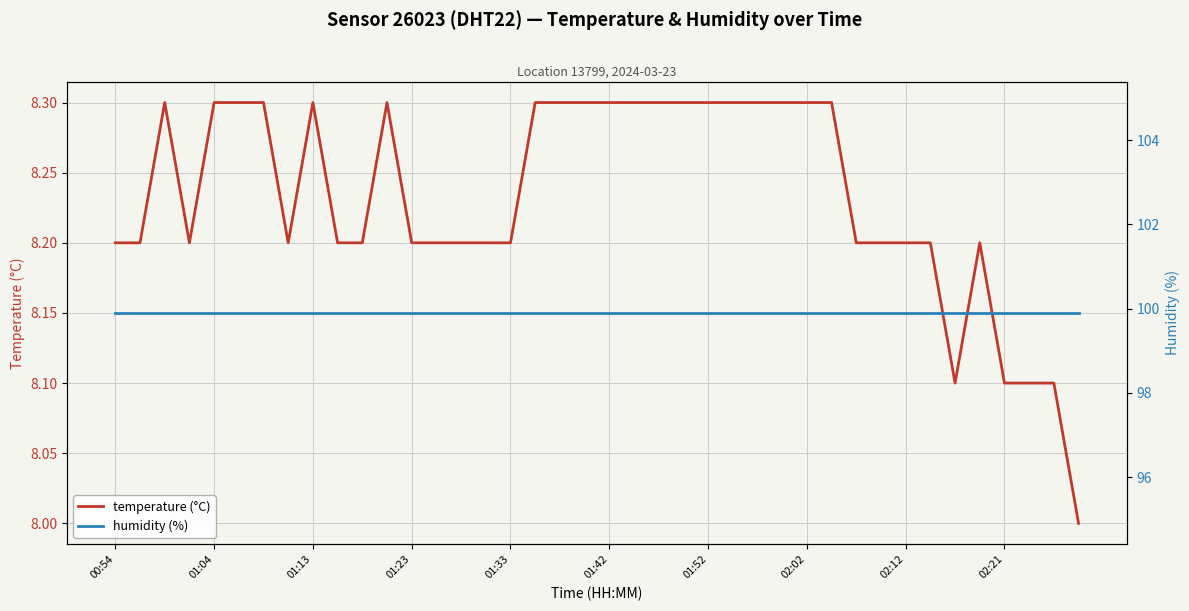

Is the value of temperature (°C) at 23 greater than the value of humidity (%) at 14?

No